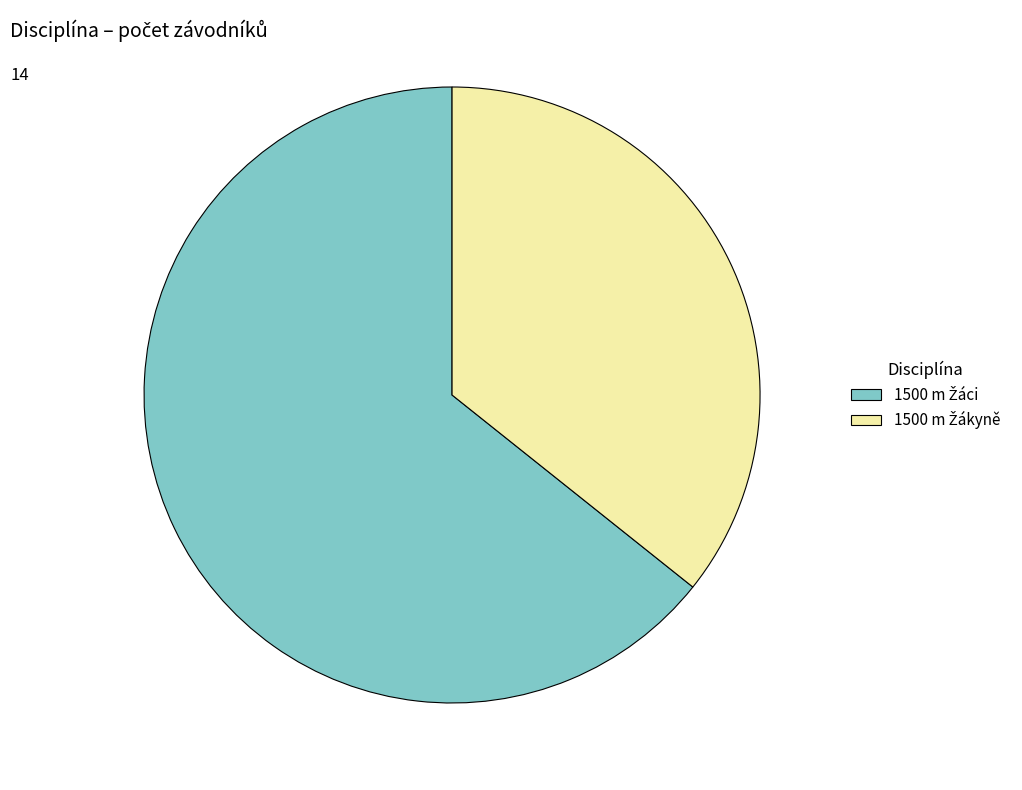

How many slices are in this pie chart?

2